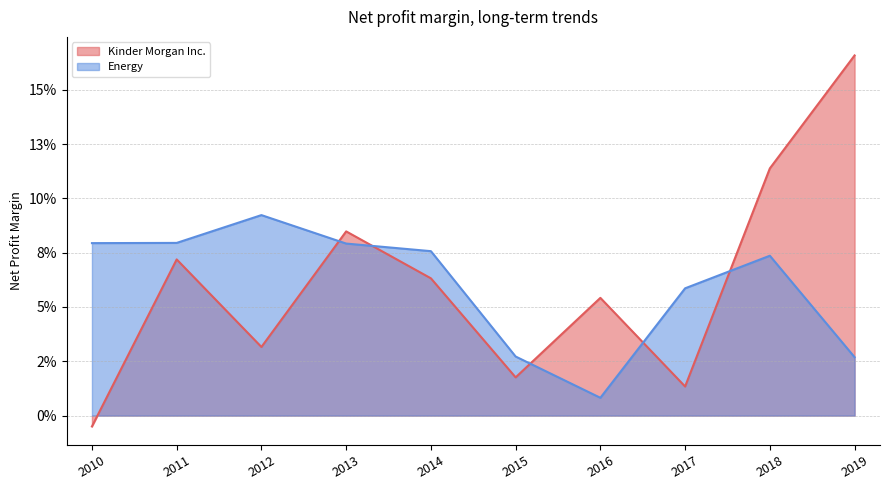

How many series are shown in this chart?

2